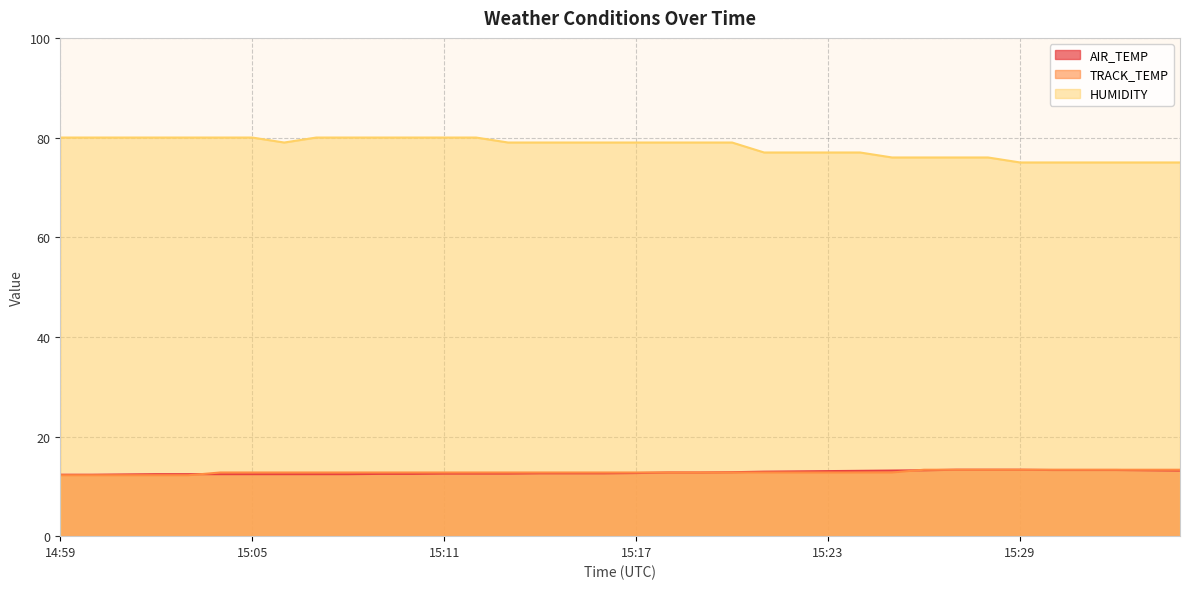

Read the HUMIDITY value at 15:20.

79.0